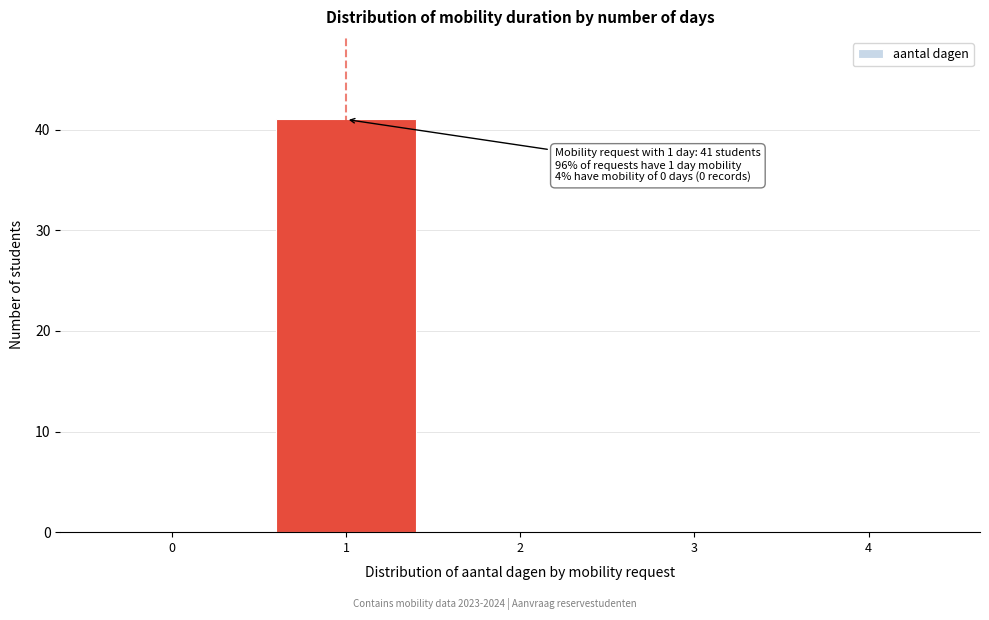

Reading left to right, transcribe all the data shown in this chart.

0=0	1=41	2=0	3=0	4=0